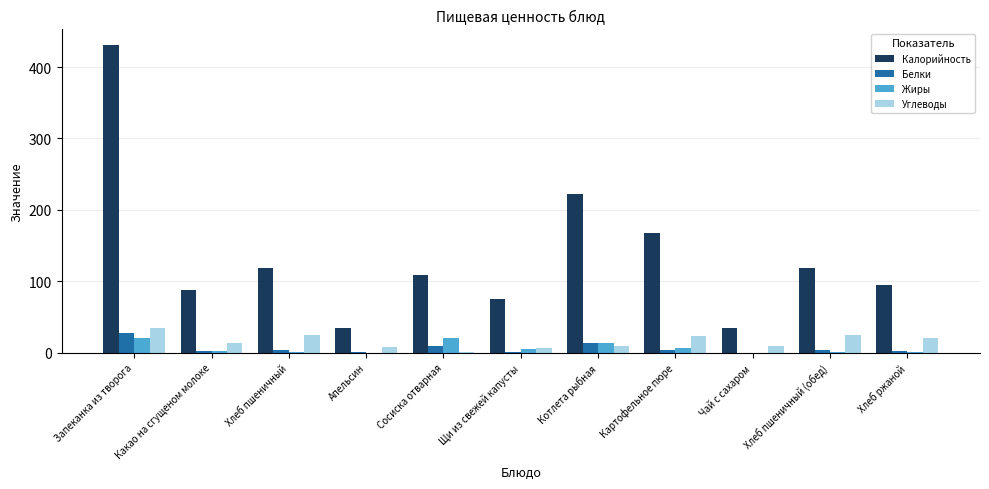

Is it true that Калорийность equals 132 at Хлеб ржаной?

False